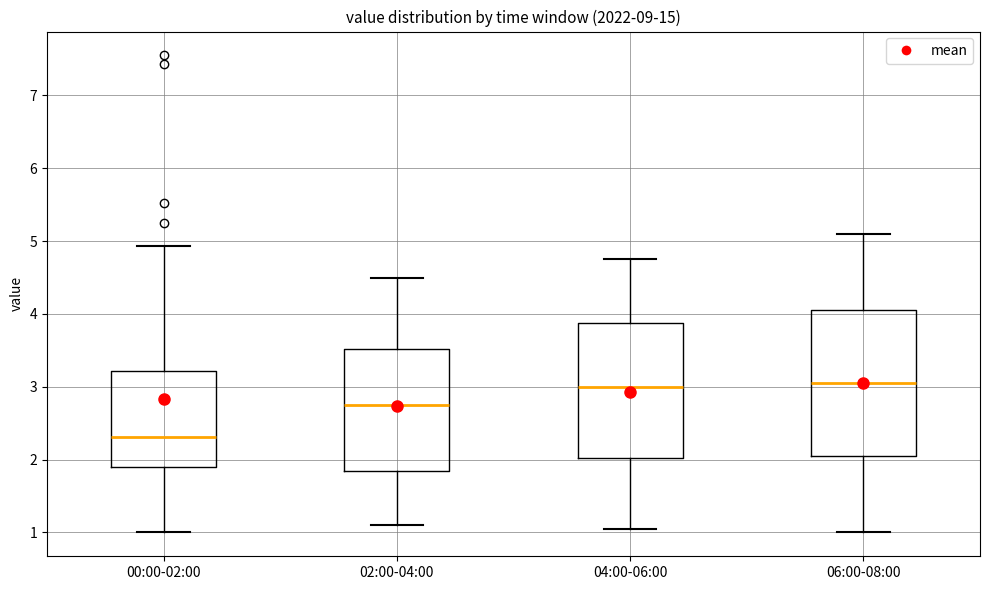

Reading left to right, transcribe this box plot: for each box, give where its median line is, the range the box spans, and where its two whiskers end, as read against the y-axis. The values are not printed on the chart, so give them approximately, as read against the axis.

00:00-02:00: median 2.3, box 1.9 to 3.2, whiskers 1.0 to 4.9
02:00-04:00: median 2.8, box 1.8 to 3.5, whiskers 1.1 to 4.5
04:00-06:00: median 3.0, box 2.0 to 3.9, whiskers 1.1 to 4.8
06:00-08:00: median 3.1, box 2.1 to 4.1, whiskers 1.0 to 5.1